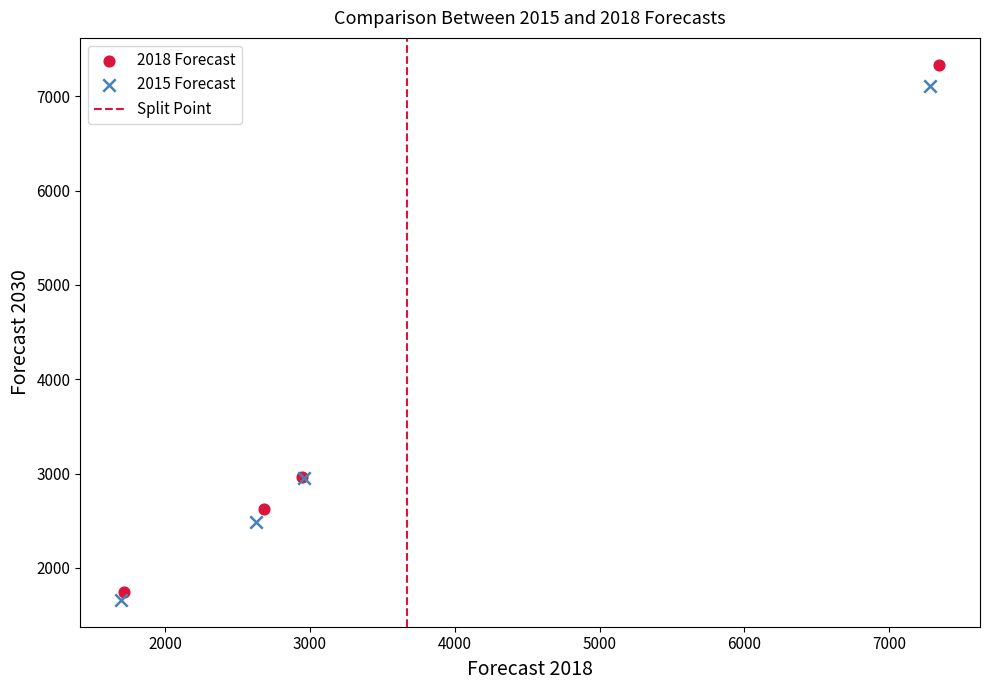

Which series has the widest spread of Y values?

2018 Forecast